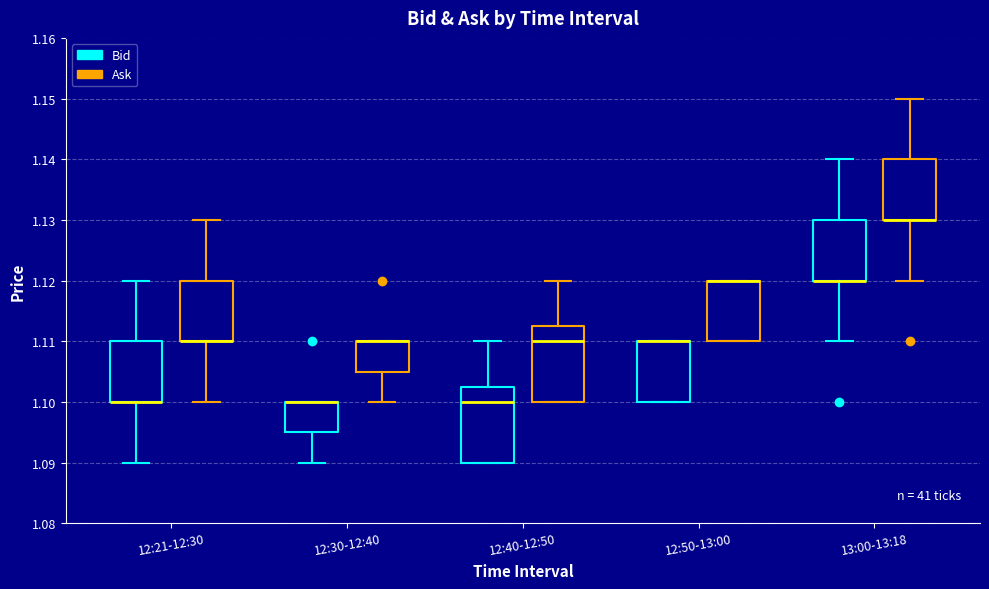

Reading left to right, read every box against the y-axis: the position of its median line, the range the box covers, and the ends of its whiskers. The values are not printed on the chart, so give them approximately, as read against the axis.

12:21-12:30 (Bid): median 1.100 (drawn on the box's lower edge), box 1.100 to 1.110, whiskers 1.090 to 1.120
12:21-12:30 (Ask): median 1.110 (drawn on the box's lower edge), box 1.110 to 1.120, whiskers 1.100 to 1.130
12:30-12:40 (Bid): median 1.100 (drawn on the box's upper edge), box 1.095 to 1.100, whiskers 1.090 to 1.100
12:30-12:40 (Ask): median 1.110 (drawn on the box's upper edge), box 1.105 to 1.110, whiskers 1.100 to 1.110
12:40-12:50 (Bid): median 1.100, box 1.090 to 1.103, whiskers 1.090 to 1.110
12:40-12:50 (Ask): median 1.110, box 1.100 to 1.113, whiskers 1.100 to 1.120
12:50-13:00 (Bid): median 1.110 (drawn on the box's upper edge), box 1.100 to 1.110, whiskers 1.100 to 1.110
12:50-13:00 (Ask): median 1.120 (drawn on the box's upper edge), box 1.110 to 1.120, whiskers 1.110 to 1.120
13:00-13:18 (Bid): median 1.120 (drawn on the box's lower edge), box 1.120 to 1.130, whiskers 1.110 to 1.140
13:00-13:18 (Ask): median 1.130 (drawn on the box's lower edge), box 1.130 to 1.140, whiskers 1.120 to 1.150